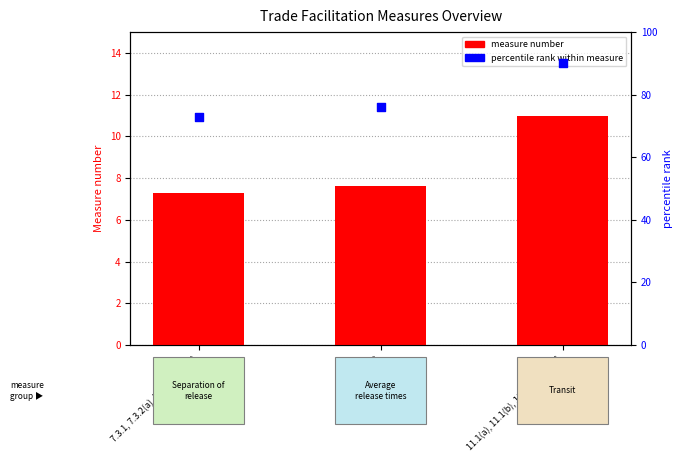

Which series reaches the maximum Y coordinate?

percentile rank within measure